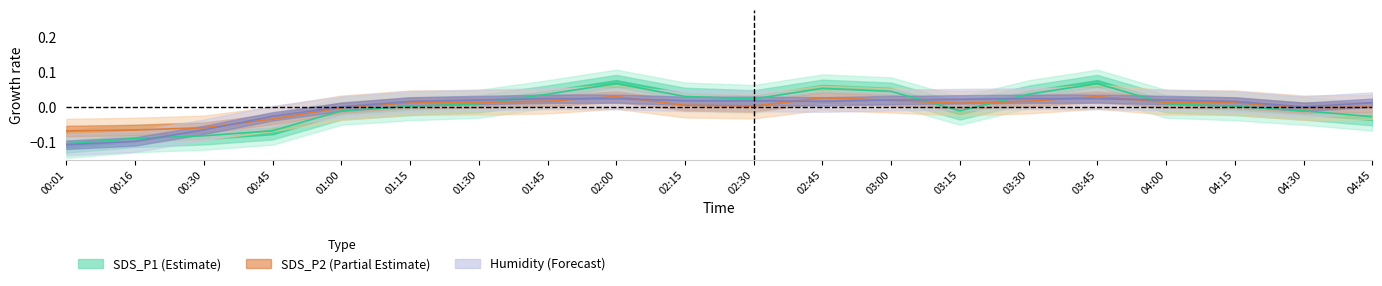

Reading right to left, list all the values displayed in this chart.

SDS_P1: 04:45=-0.0	04:30=-0.0	04:15=0.0	04:00=0.0	03:45=0.1	03:30=0.0	03:15=-0.0	03:00=0.0	02:45=0.1	02:30=0.0	02:15=0.0	02:00=0.1	01:45=0.0	01:30=0.0	01:15=0.0	01:00=-0.0	00:45=-0.1	00:30=-0.1	00:16=-0.1	00:01=-0.1
SDS_P2: 04:45=0.0	04:30=-0.0	04:15=0.0	04:00=0.0	03:45=0.0	03:30=0.0	03:15=0.0	03:00=0.0	02:45=0.0	02:30=0.0	02:15=0.0	02:00=0.0	01:45=0.0	01:30=0.0	01:15=0.0	01:00=-0.0	00:45=-0.0	00:30=-0.1	00:16=-0.1	00:01=-0.1
Humidity: 04:45=0.0	04:30=0.0	04:15=0.0	04:00=0.0	03:45=0.0	03:30=0.0	03:15=0.0	03:00=0.0	02:45=0.0	02:30=0.0	02:15=0.0	02:00=0.0	01:45=0.0	01:30=0.0	01:15=0.0	01:00=0.0	00:45=-0.0	00:30=-0.1	00:16=-0.1	00:01=-0.1